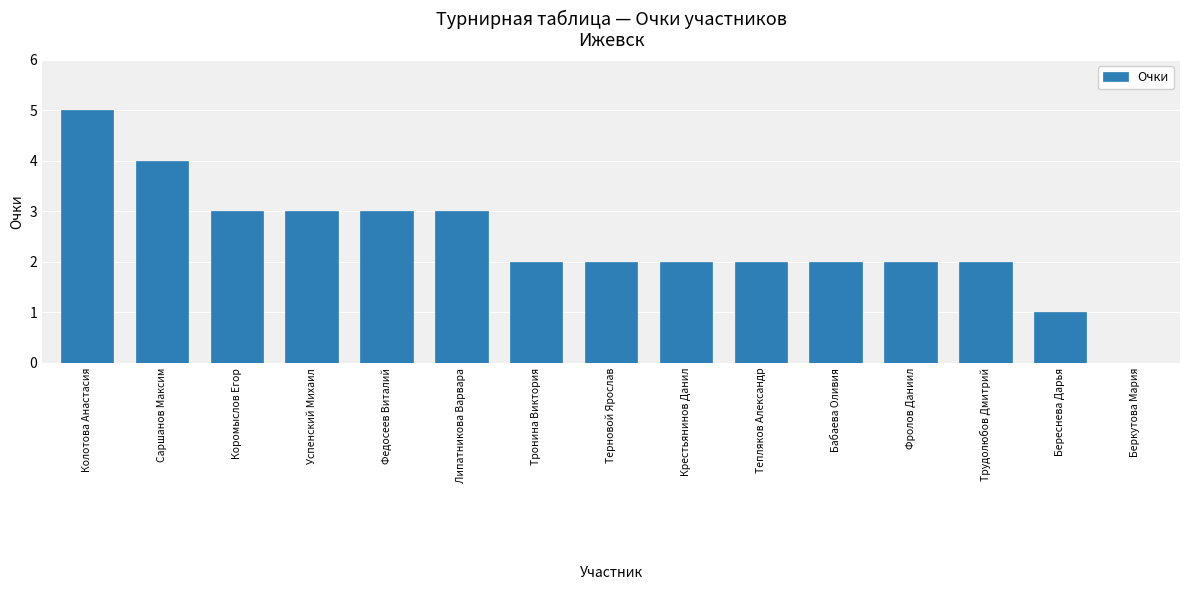

Reading left to right, list all the values displayed in this chart.

Колотова Анастасия=5	Саршанов Максим=4	Коромыслов Егор=3	Успенский Михаил=3	Федосеев Виталий=3	Липатникова Варвара=3	Тронина Виктория=2	Терновой Ярослав=2	Крестьянинов Данил=2	Тепляков Александр=2	Бабаева Оливия=2	Фролов Даниил=2	Трудолюбов Дмитрий=2	Береснева Дарья=1	Беркутова Мария=0